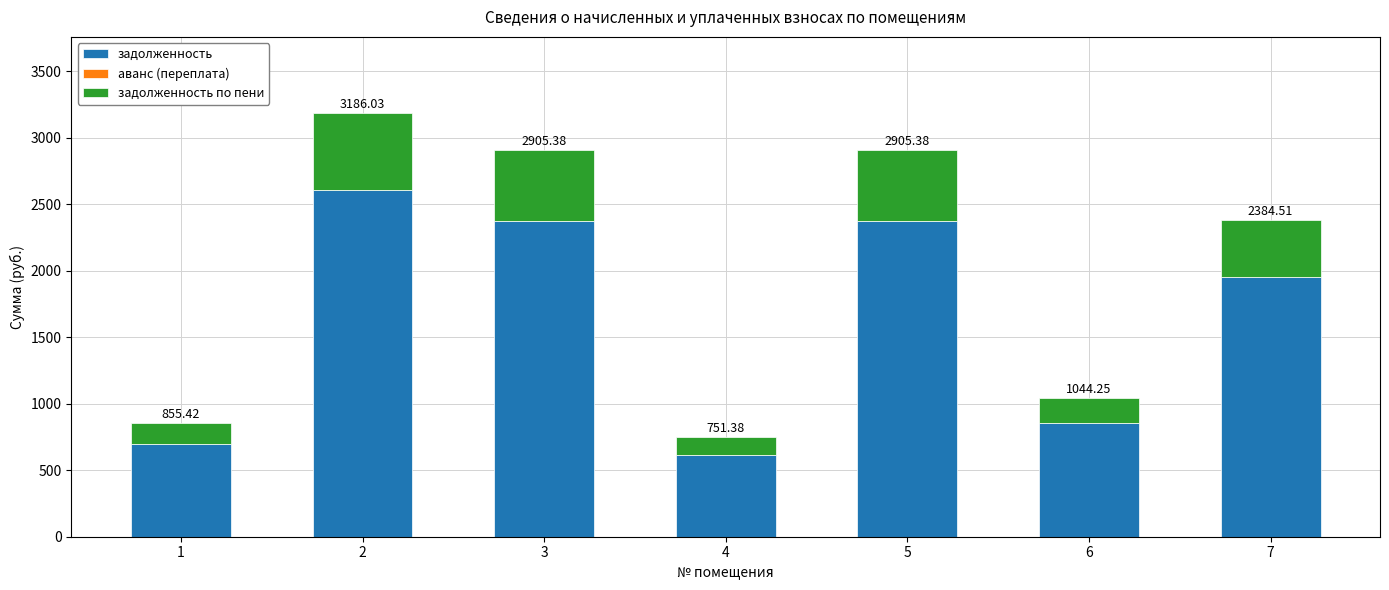

List the series in order of their overall mean, highest first.

задолженность, задолженность по пени, аванс (переплата)